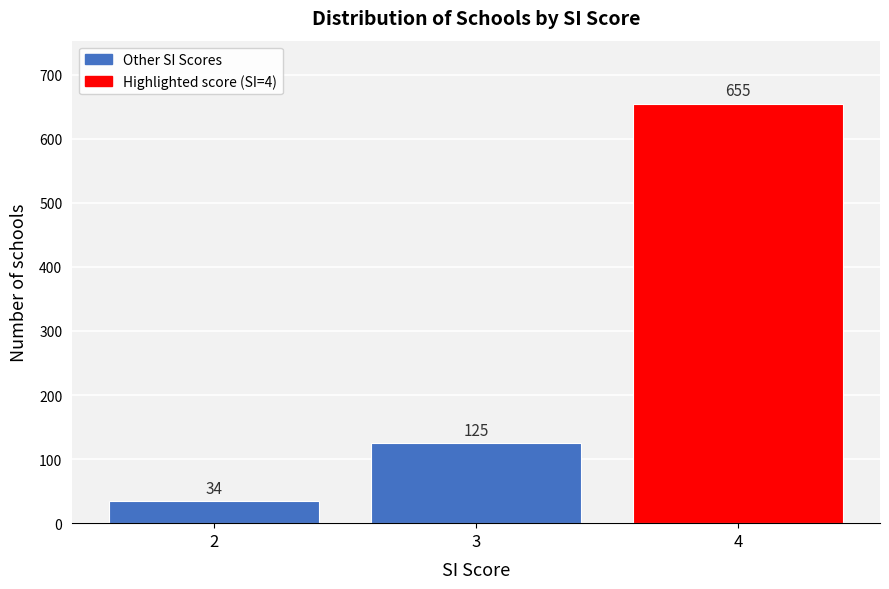

Reading left to right, extract all data points from this chart.

2=34	3=125	4=655